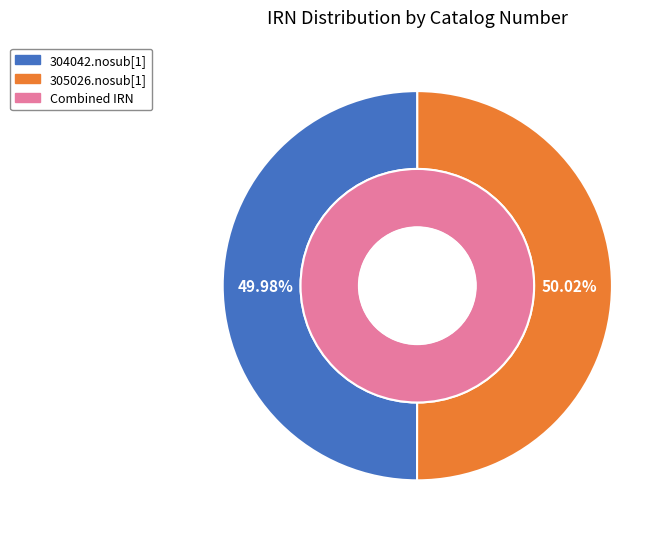

What is the change in value from 304042.nosub[1] to 305026.nosub[1]?

+1080